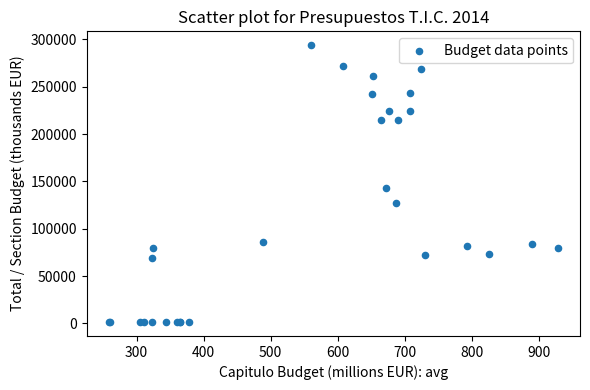

What Y value in the scatter plot is closest to 147660?

143481.2